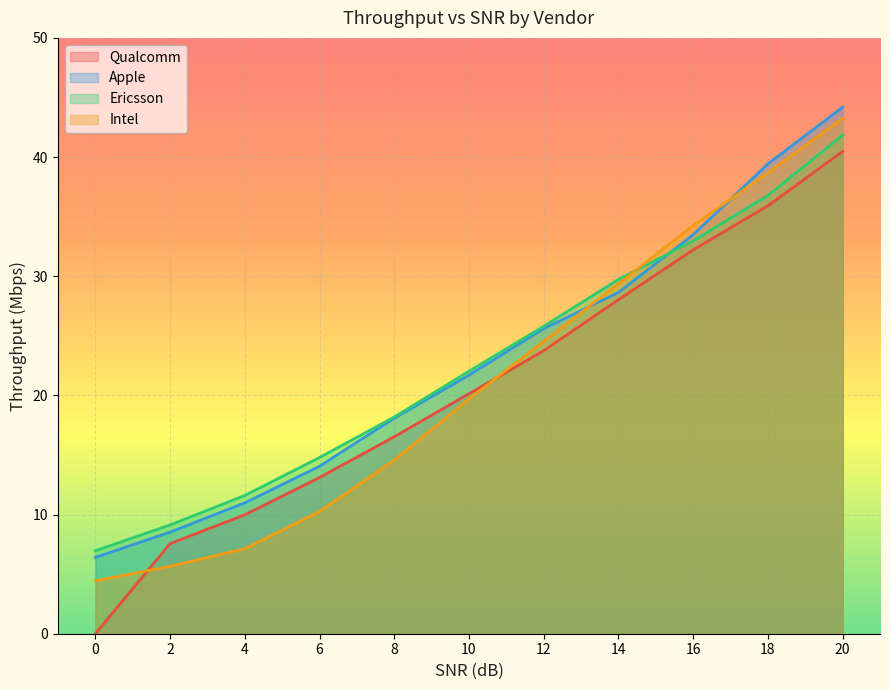

Which series has the largest range (max minus min)?

Qualcomm